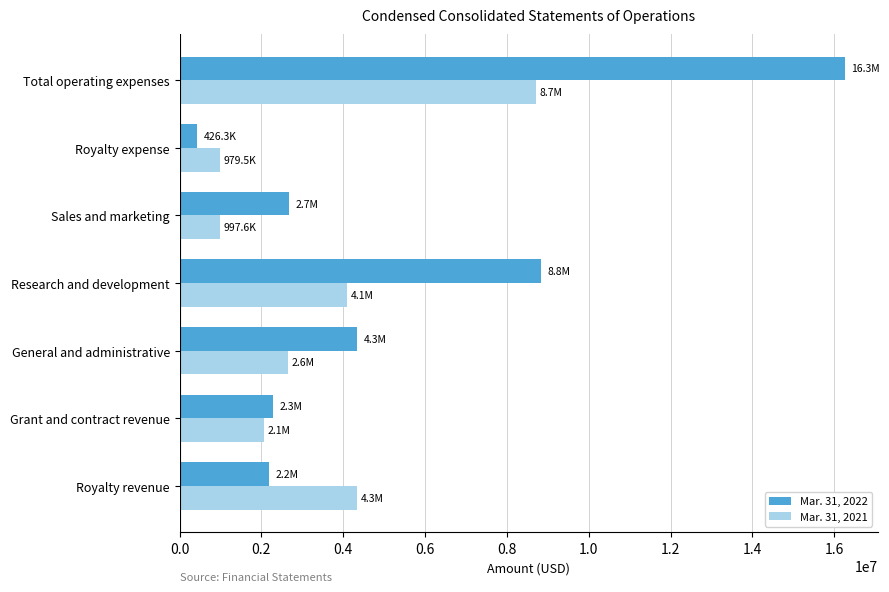

Where is Mar. 31, 2022 nearest to the value 8342115?

Research and development